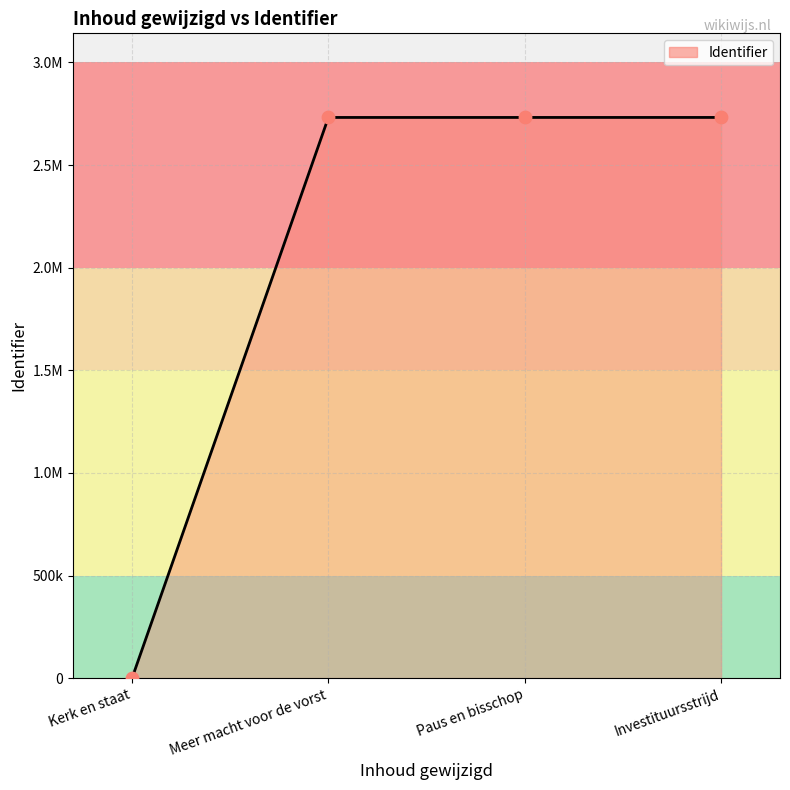

What is the change in value from Paus en bisschop to Investituursstrijd?

+2